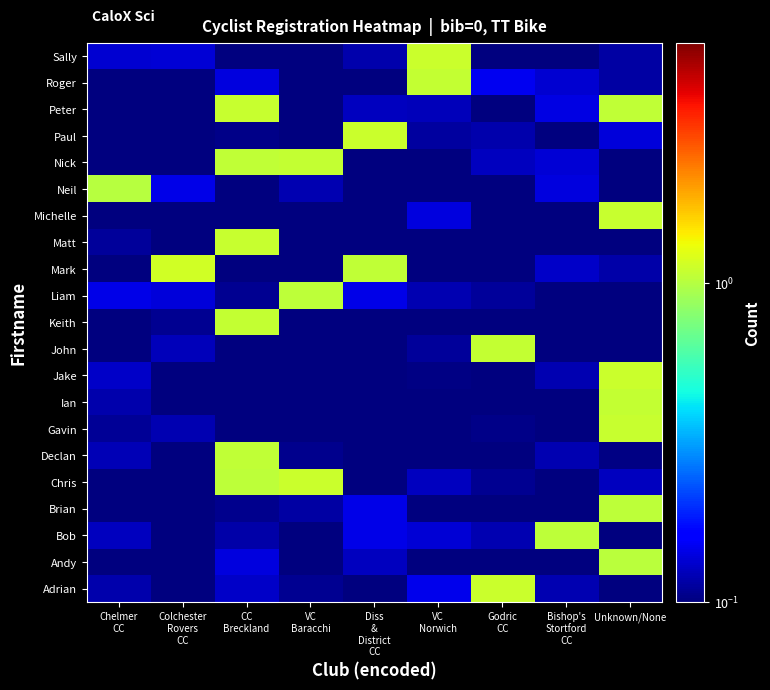

What is the total value across all series at Unknown/None?

8.6